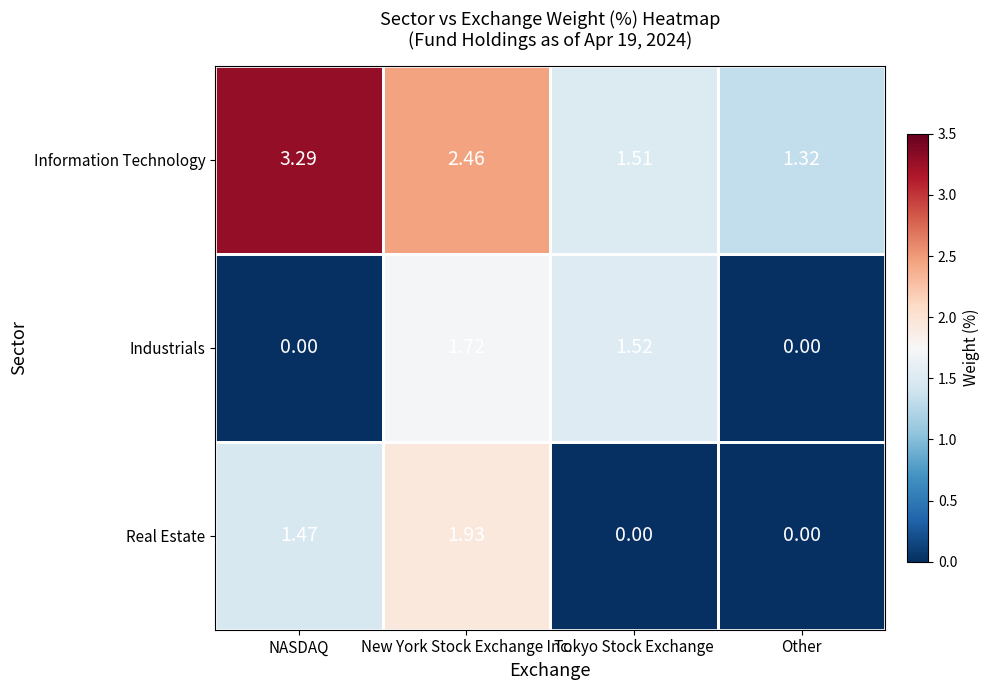

Where does the Industrials series first go above 1?

New York Stock Exchange Inc.